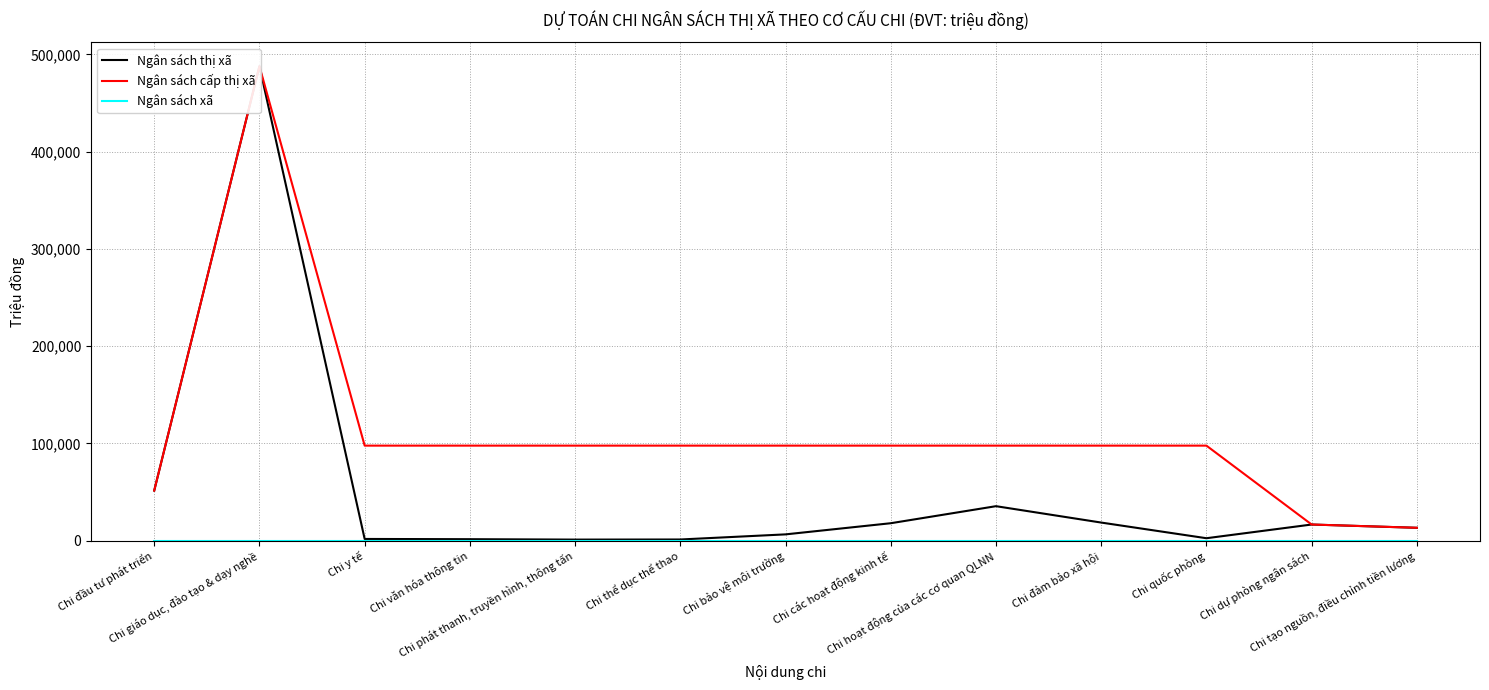

What is the maximum value shown in the chart?

487875